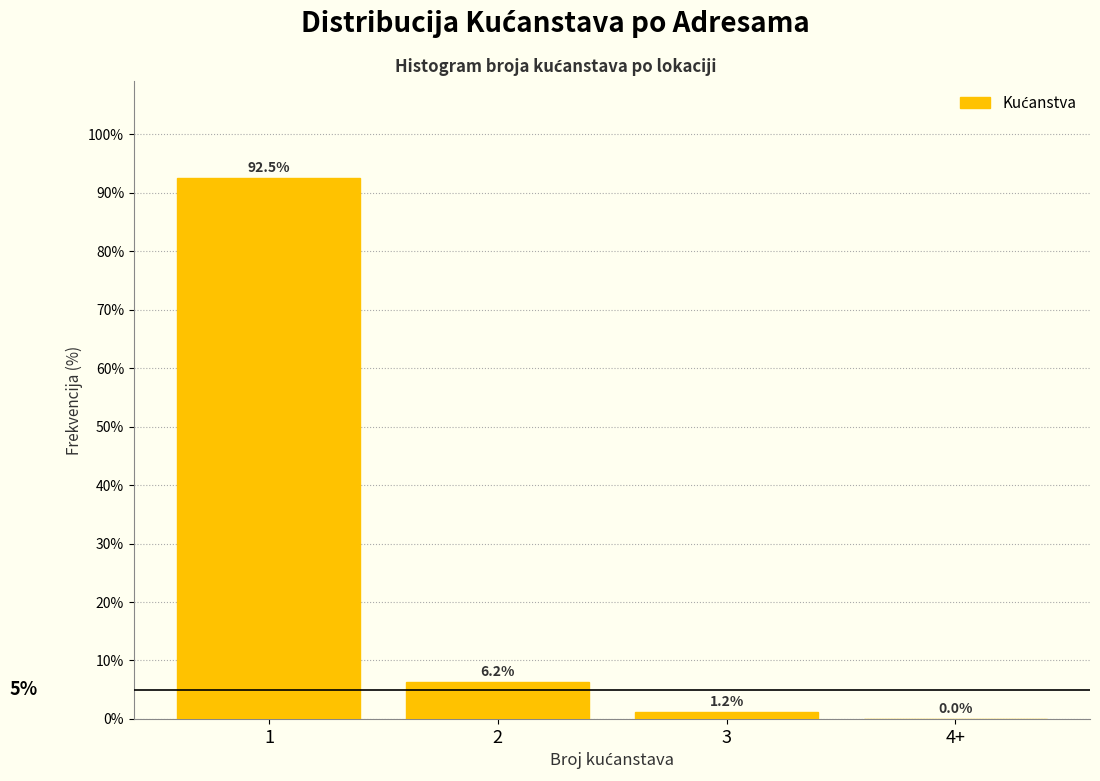

What is the change in value from 1 to 4+?

-92.5